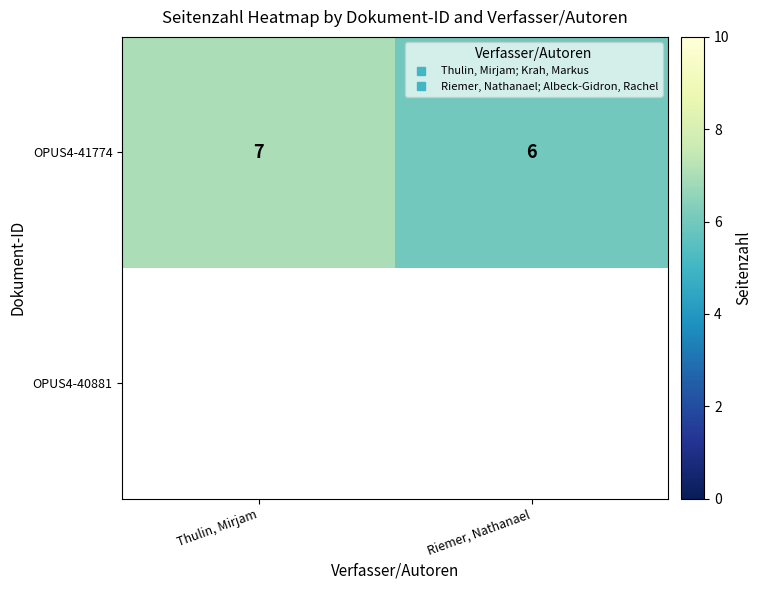

What is the smallest value displayed?

6.0